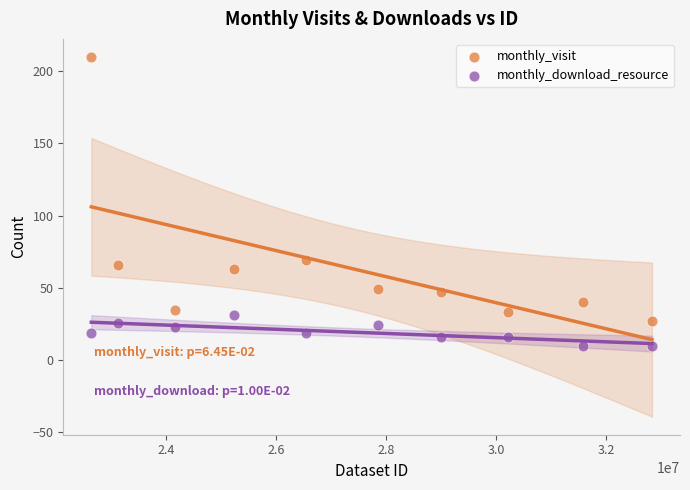

Which series has the widest spread of Y values?

monthly_visit